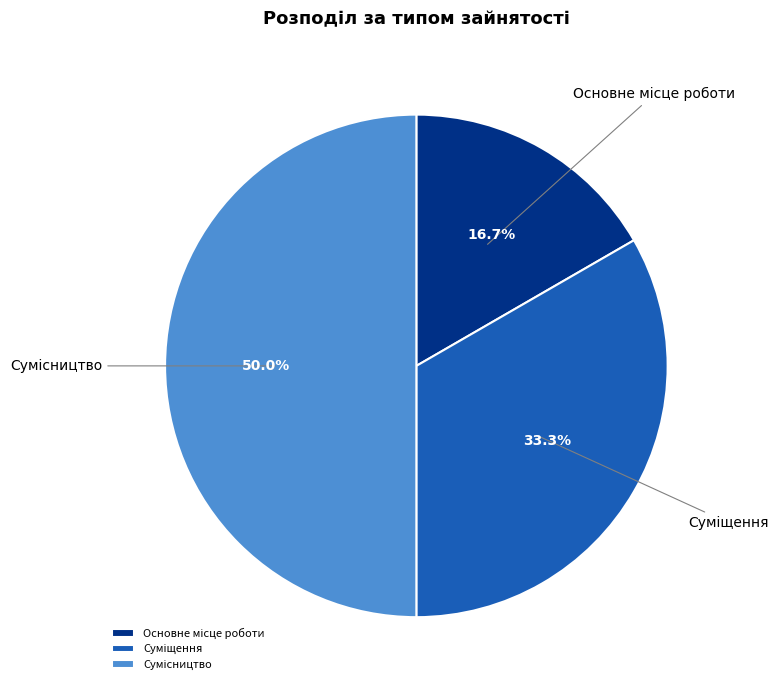

Approximately how many times larger is the value at Основне місце роботи compared to Суміщення?

0.5